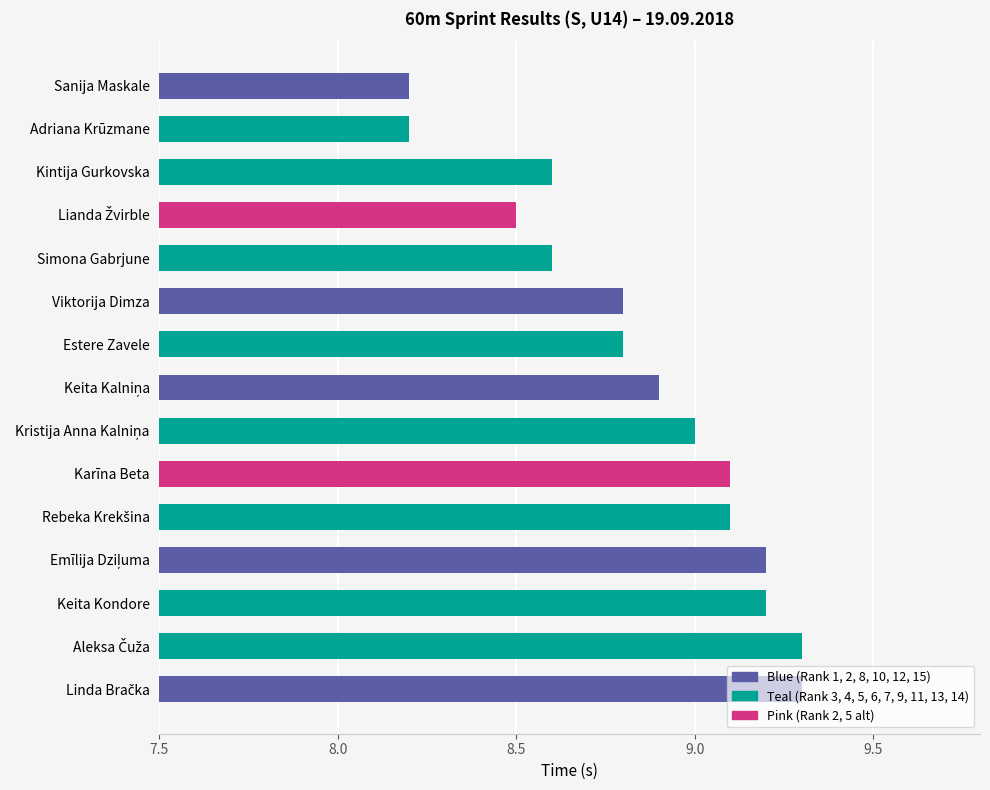

True or false: the data shows 12.0 at Kintija Gurkovska.

False